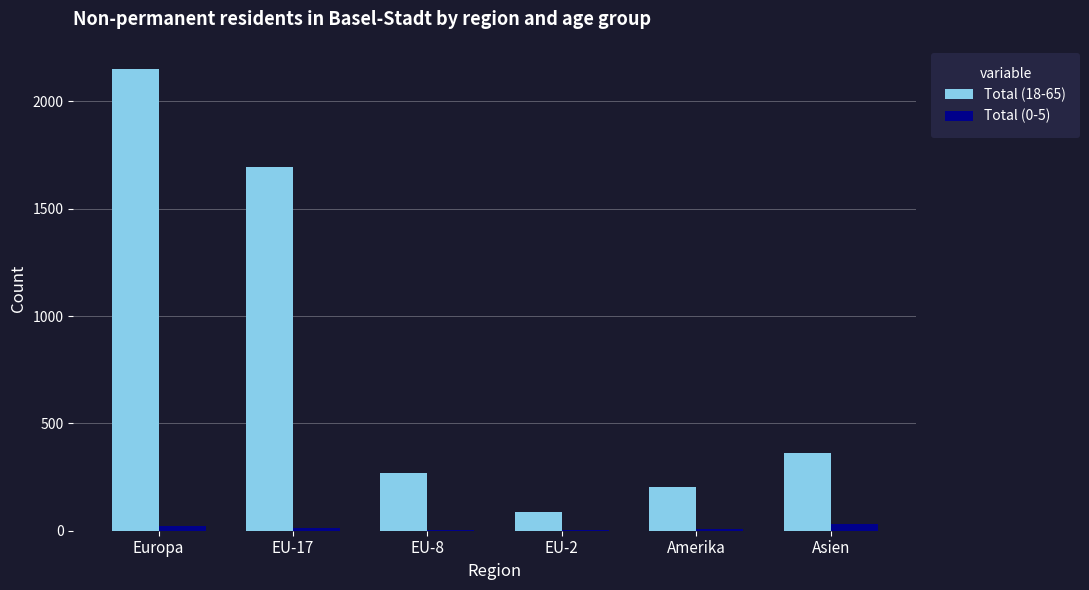

Which series has the largest total across all categories?

Total (18-65)